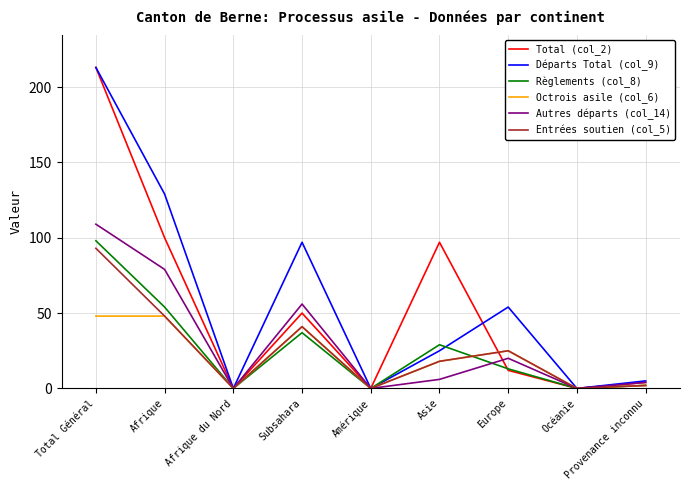

What is the difference between the highest and lowest values at Afrique?

81